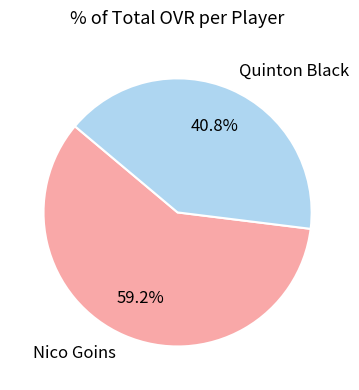

Rank the categories by value from highest to lowest.

Nico Goins, Quinton Black